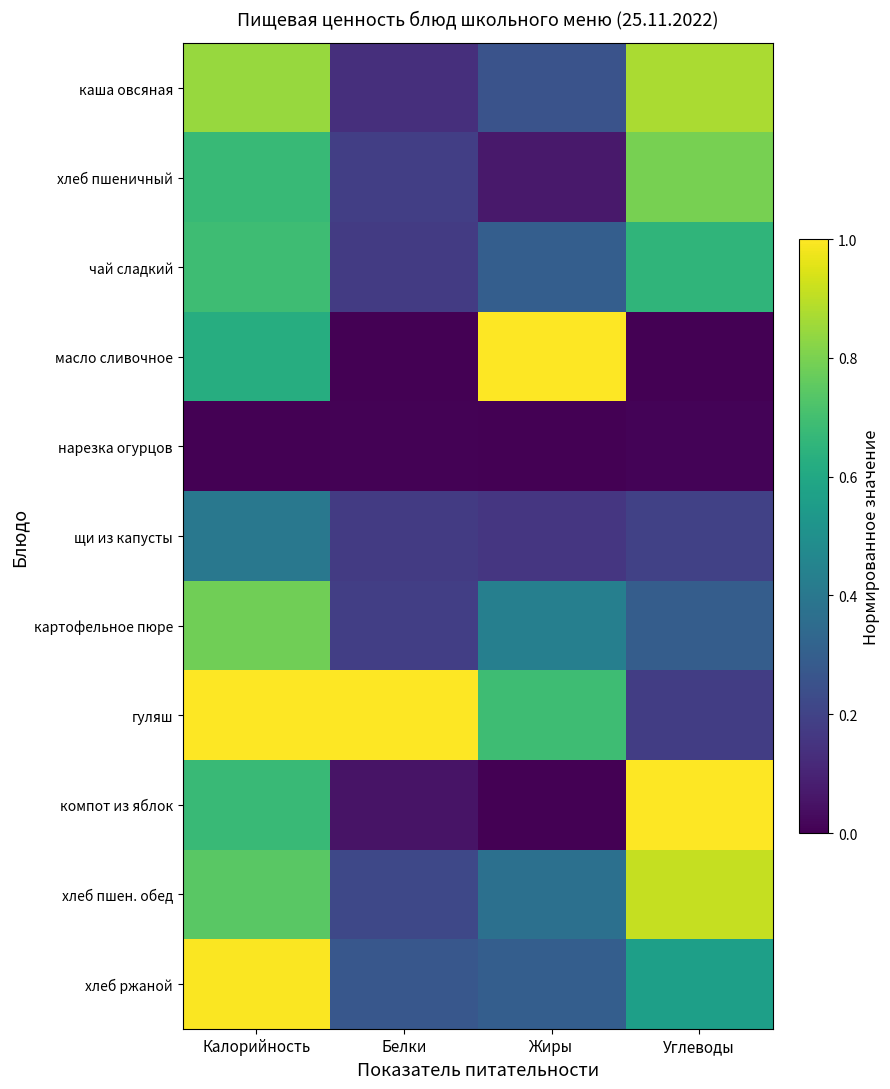

How many series are shown in this chart?

11